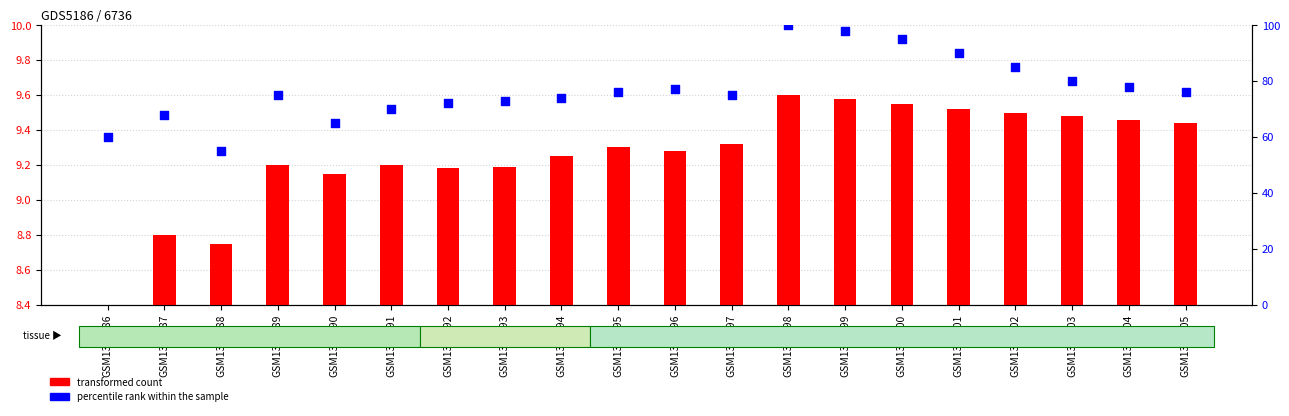

Which series has the largest total across all categories?

percentile rank within the sample